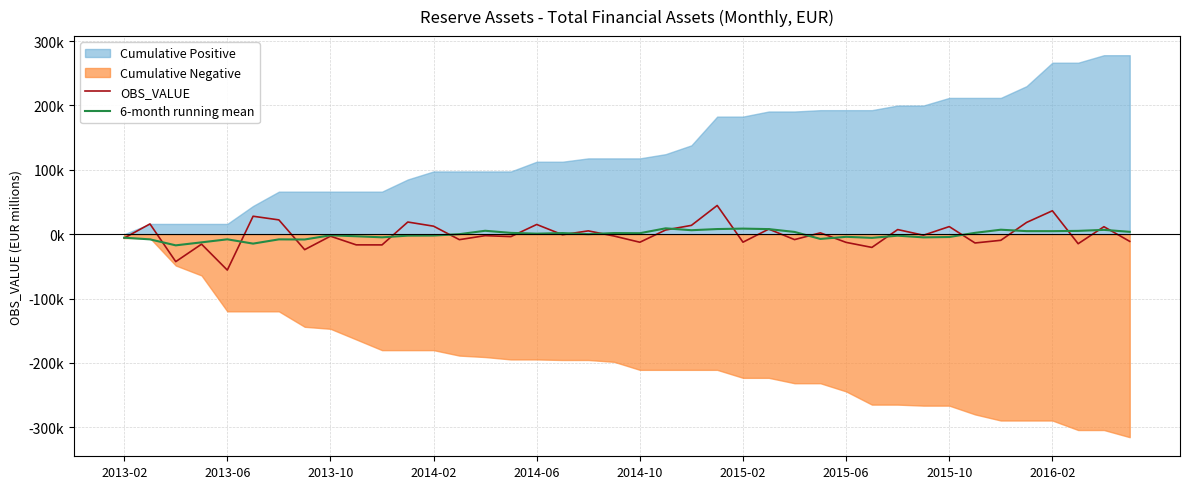

At 35, list the series in order from largest to smallest.

OBS_VALUE, 6-month running mean